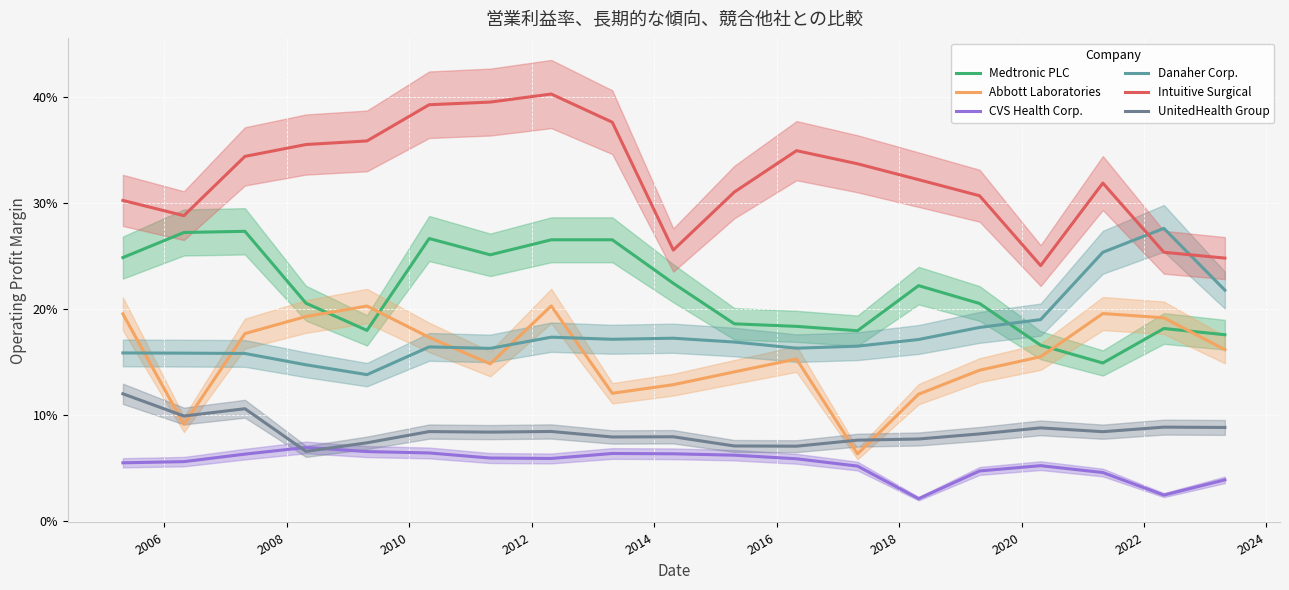

Count the number of categories in the chart.

19